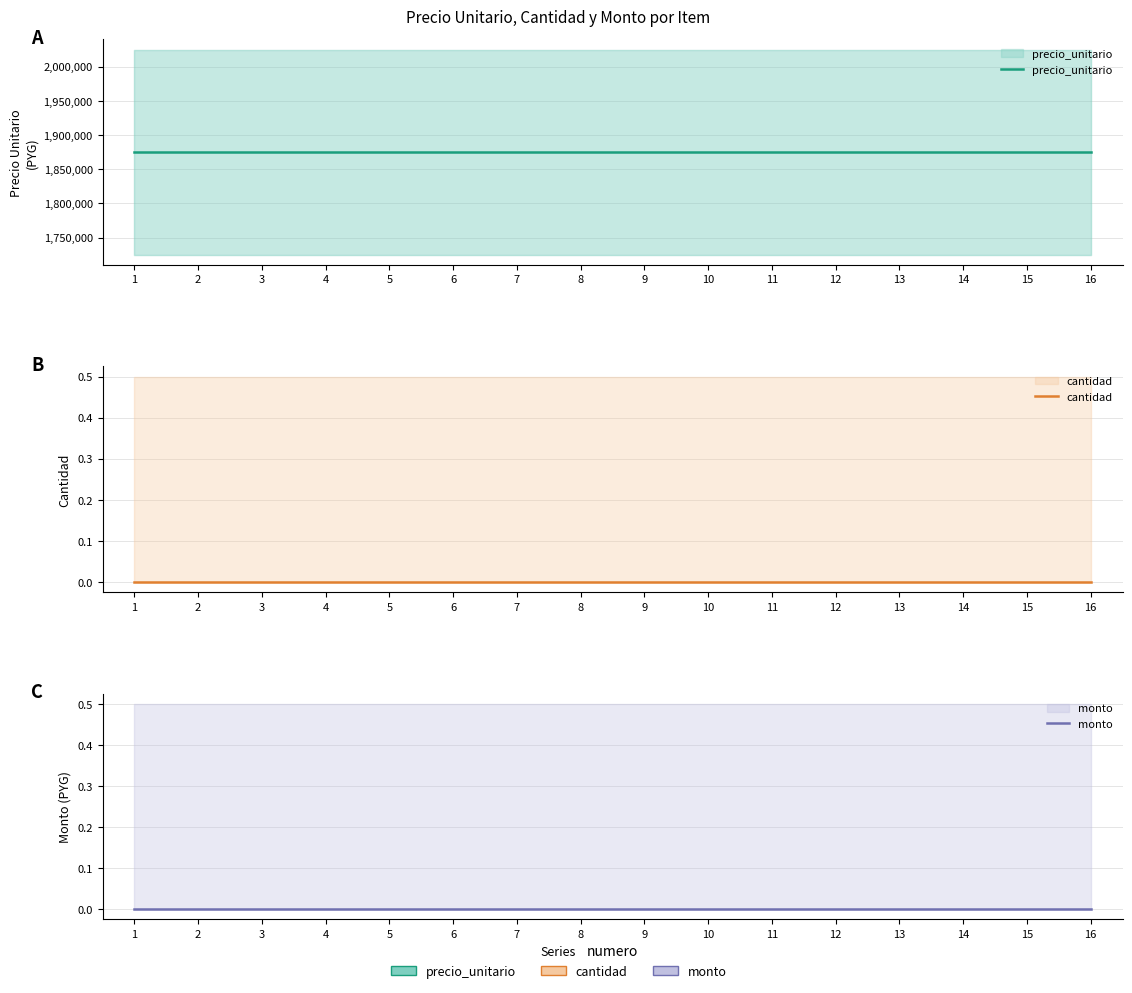

At how many categories does at least one series exceed 723215?

16